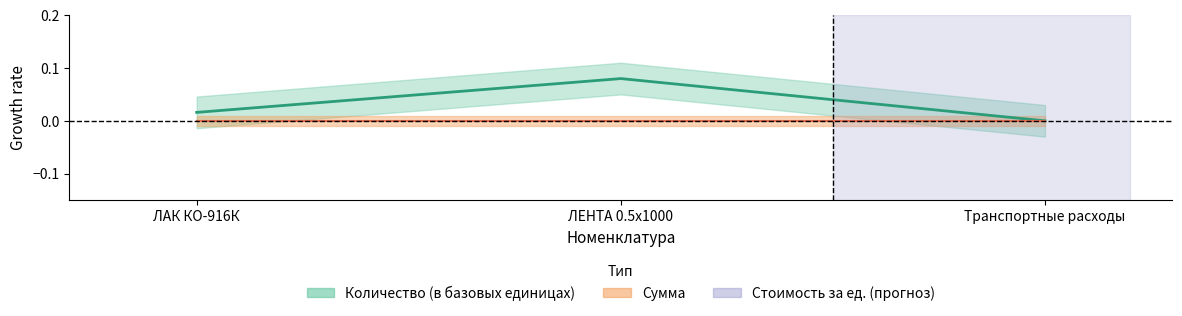

How many lines are shown in the chart?

1